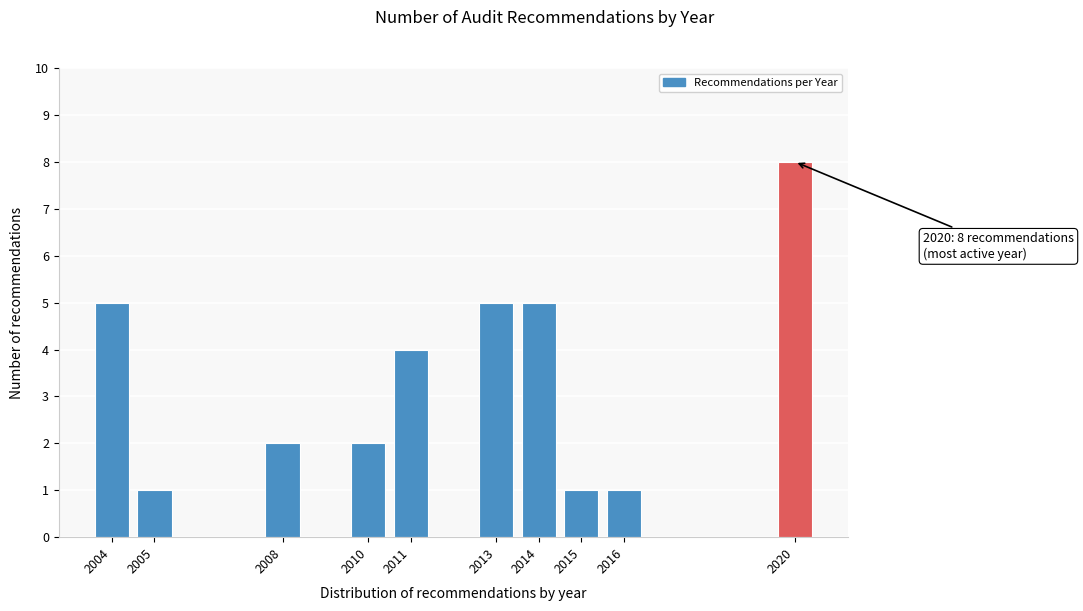

Reading left to right, extract all data points from this chart.

5	1	2	2	4	5	5	1	1	8